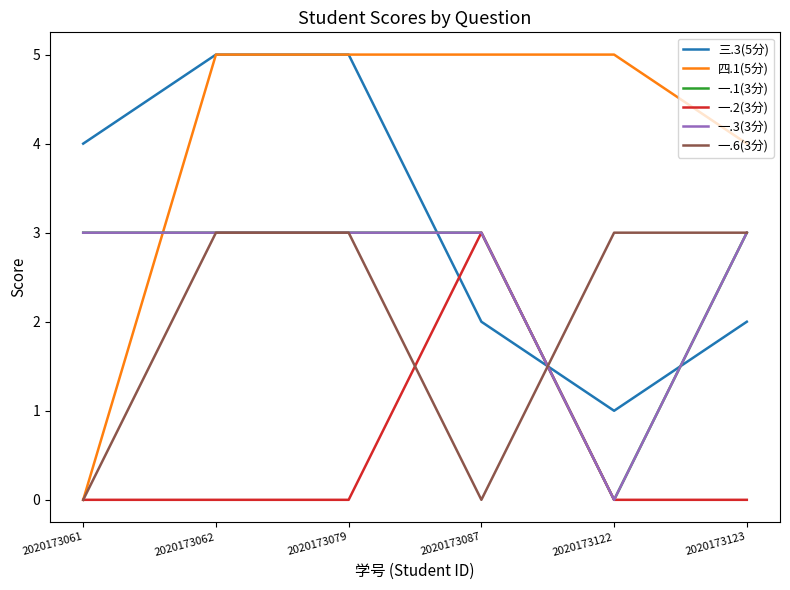

Is this an area chart (filled region under the line)?

No